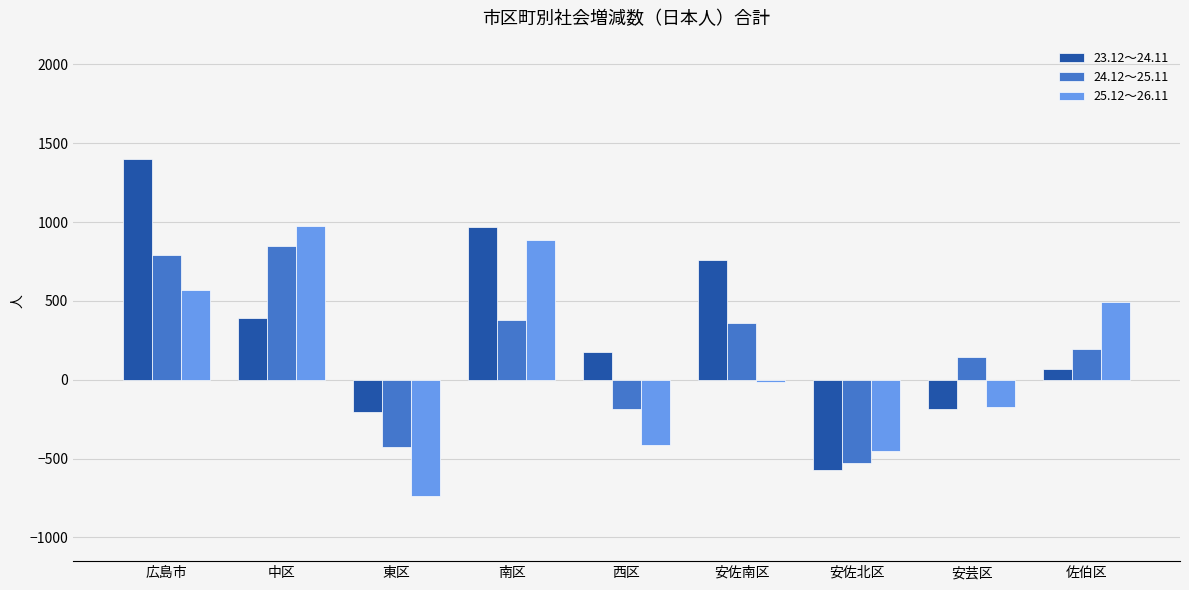

How many positive values does the 23.12～24.11 series have?

6